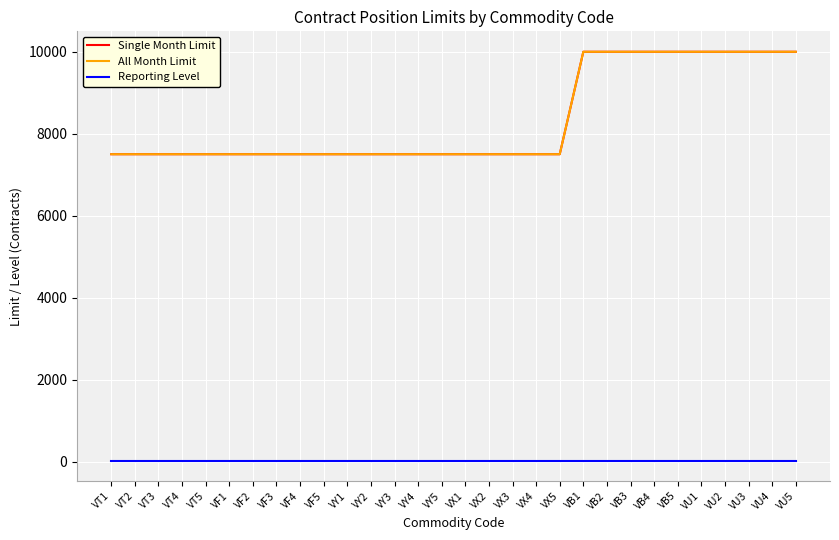

Does the chart have visible grid lines?

Yes